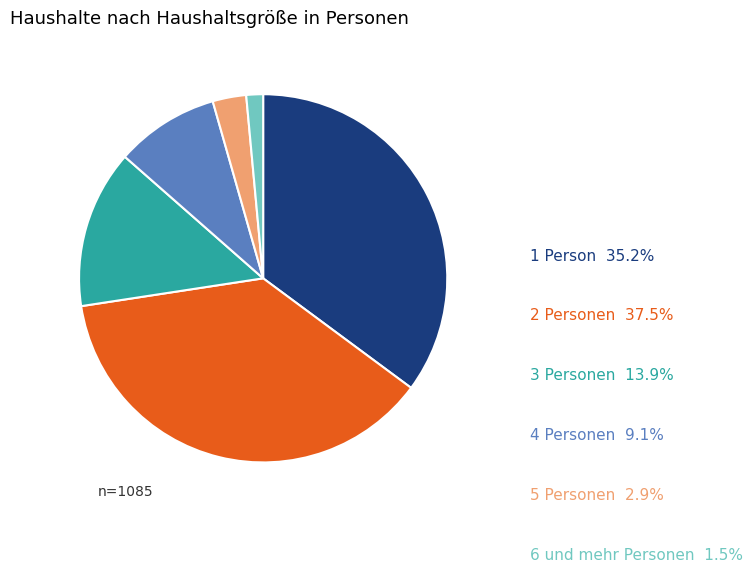

Is there a majority slice in this chart?

No